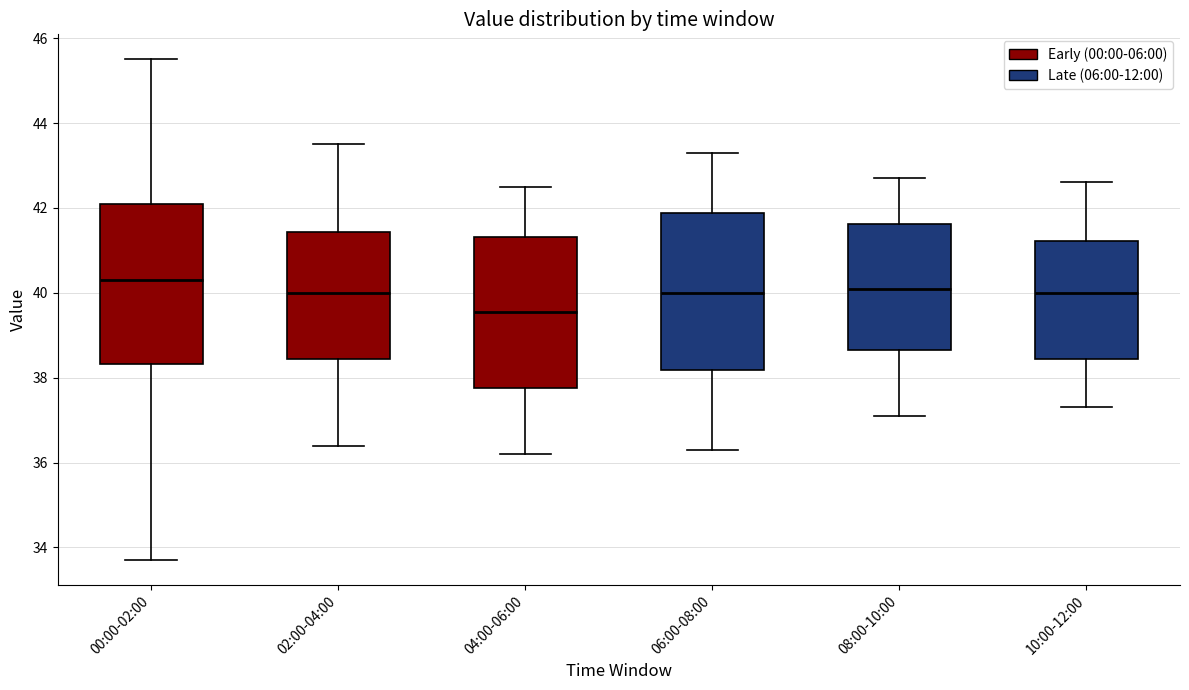

Which box's median line is the lowest?

04:00-06:00